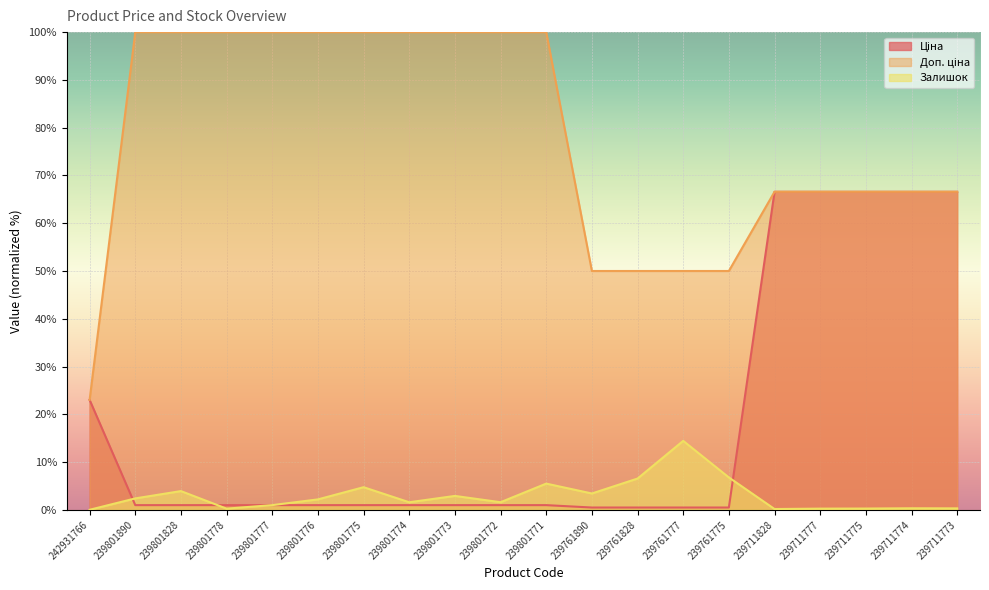

The value of Доп. ціна at 239761775 is 69.3. True or false?

False